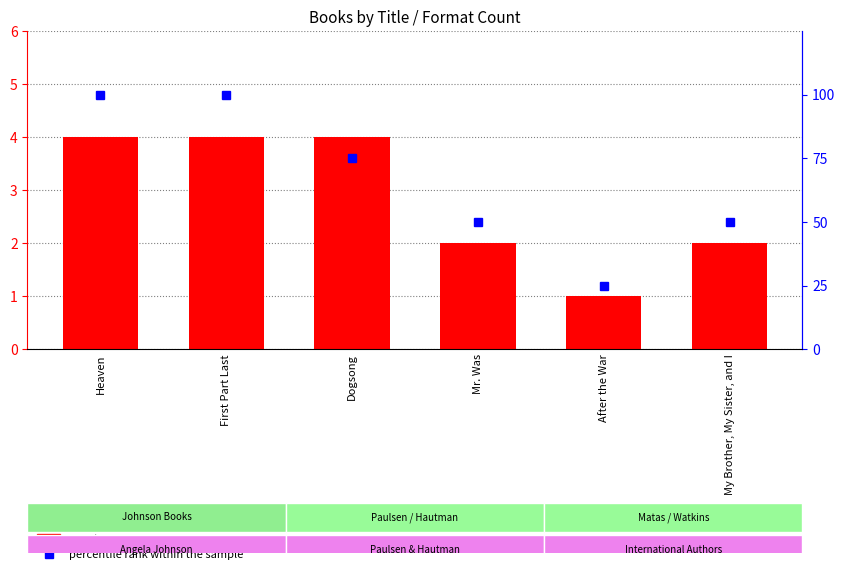

Rank the categories by percentile rank within the sample value from highest to lowest.

Heaven, First Part Last, Dogsong, Mr. Was, My Brother, My Sister, and I, After the War